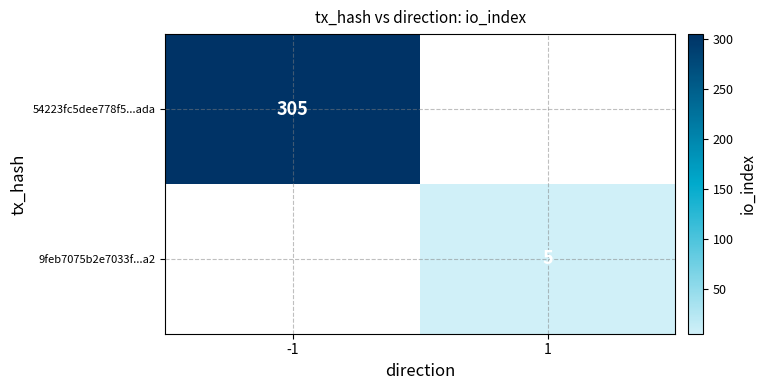

The value of 54223fc5dee778f5...ada at -1 is 110. True or false?

False